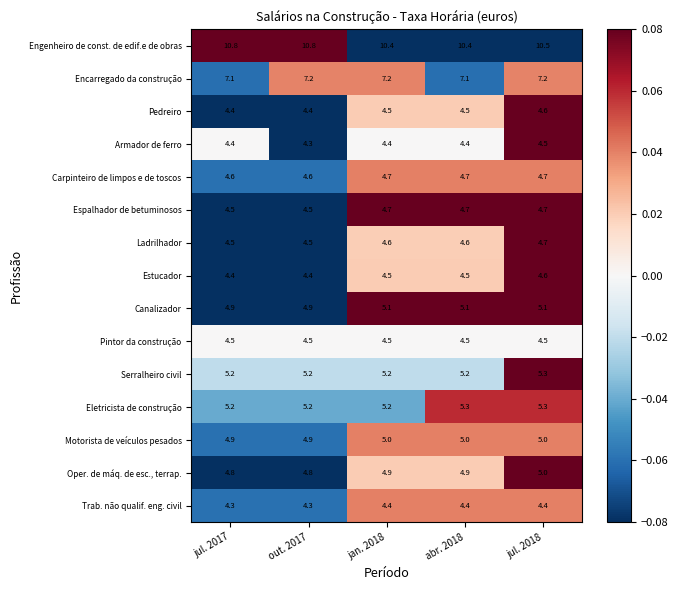

The value of Pedreiro at jan. 2018 is 4.5. True or false?

True